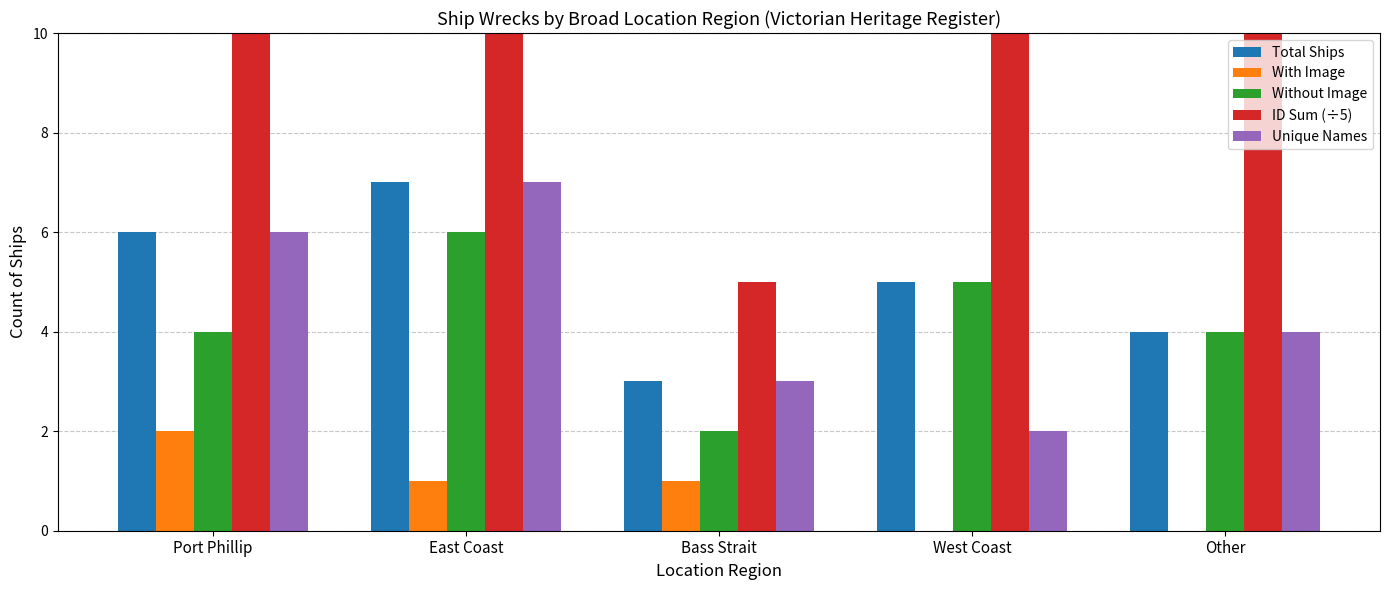

What is the label of the 4th bar from the left?

West Coast